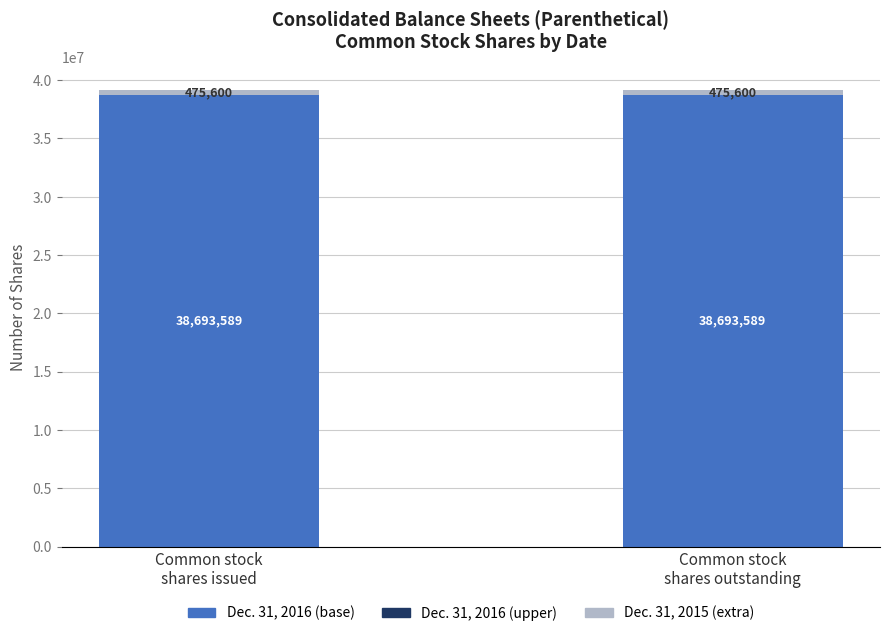

Count the number of data series in this chart.

2